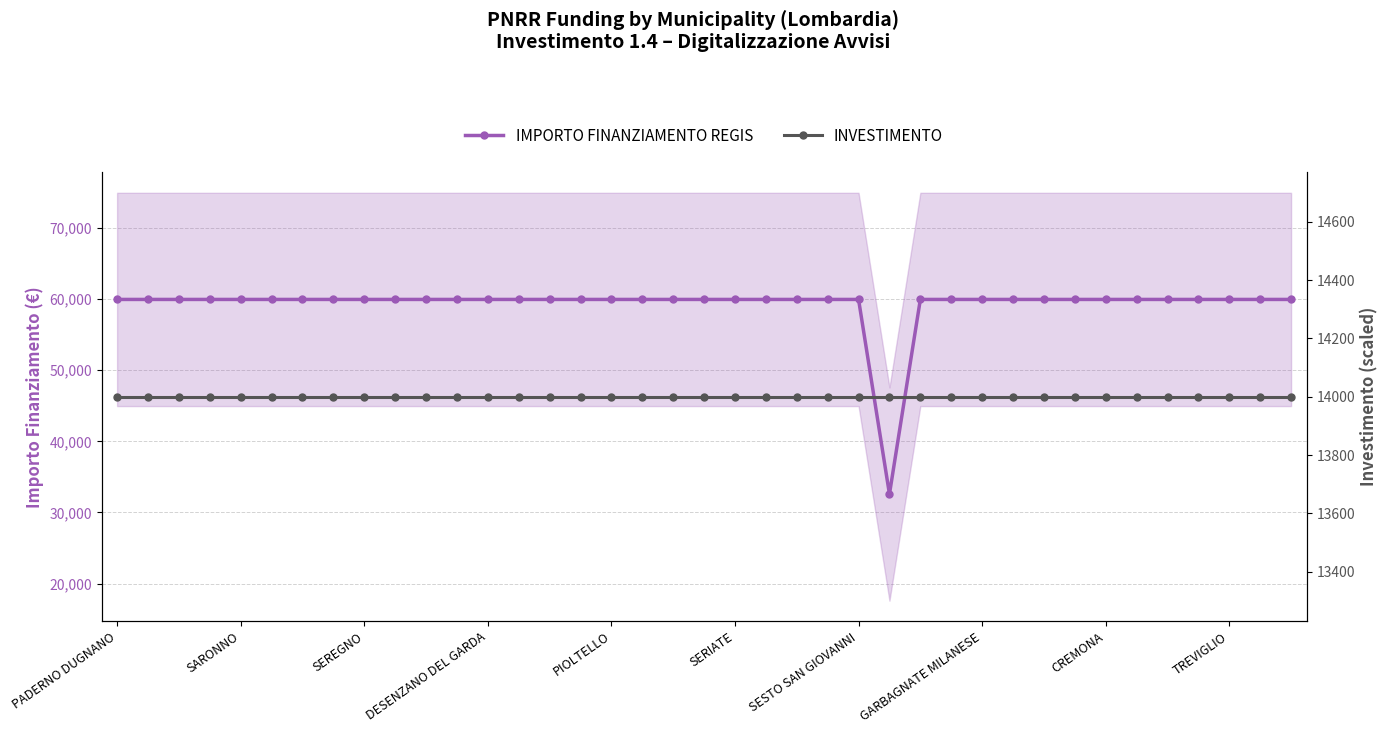

True or false: IMPORTO FINANZIAMENTO REGIS and INVESTIMENTO intersect in this chart.

False